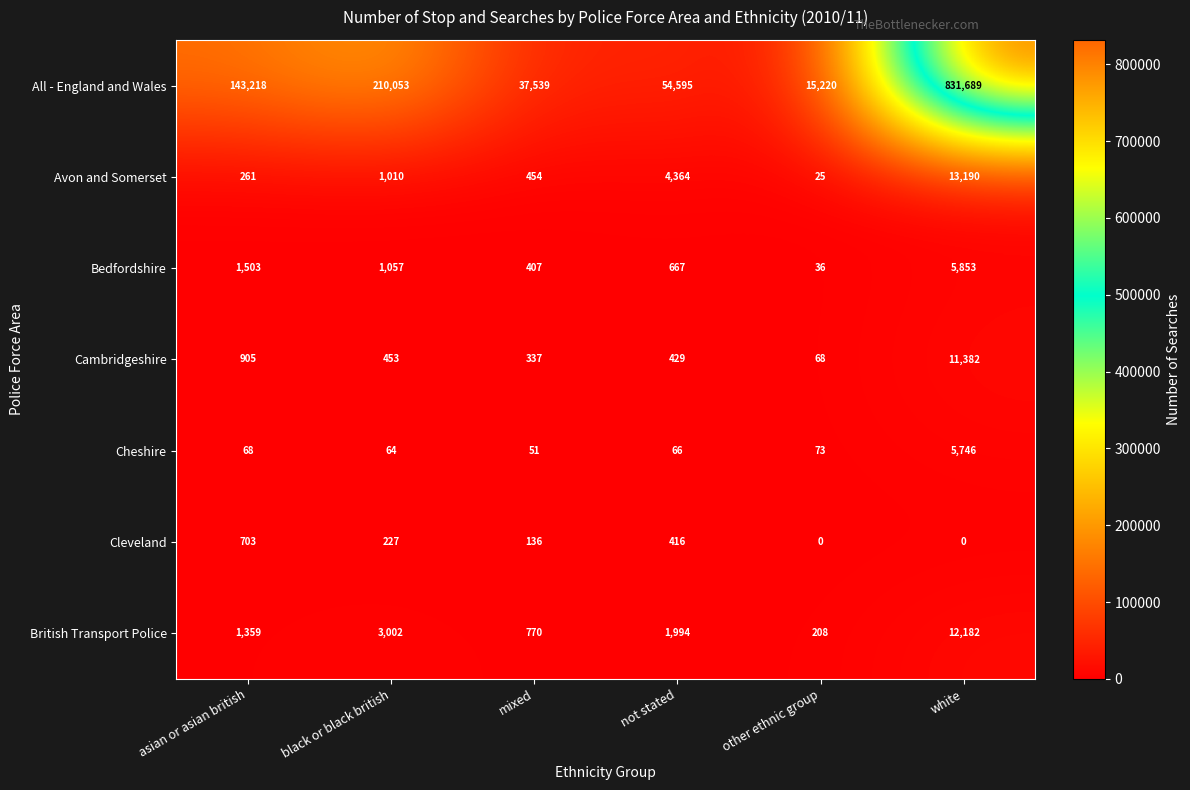

True or false: Cambridgeshire has a value of 68 at other ethnic group.

True